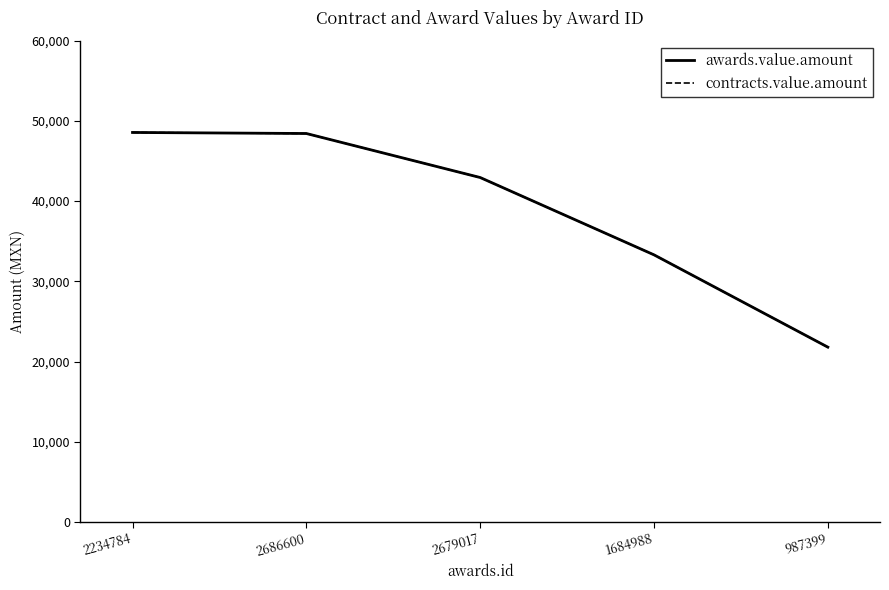

What is the value of the contracts.value.amount point at the 1st from the left?

48557.8